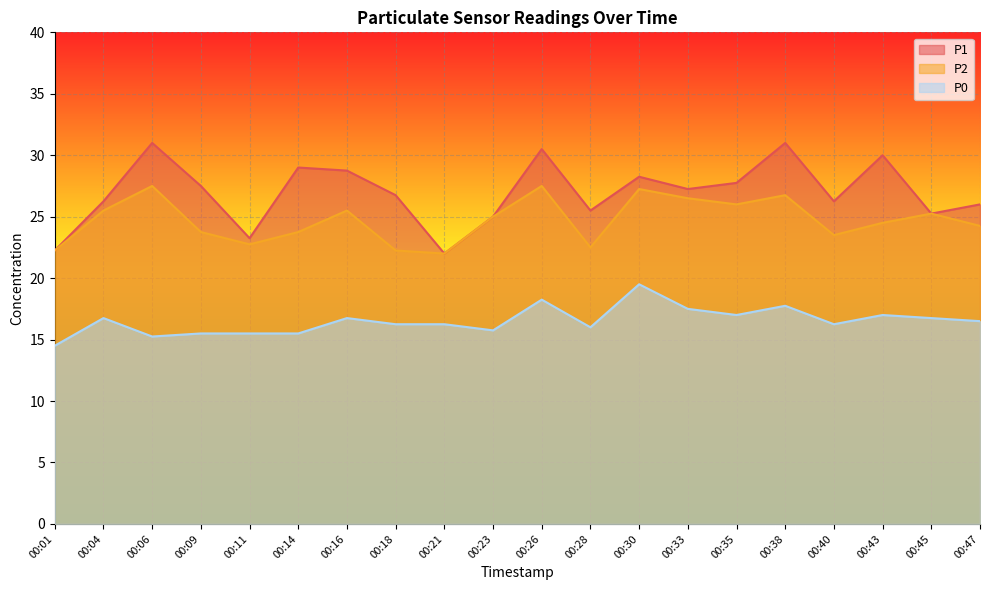

The P2 series shows 11.2 at 00:06. True or false?

False